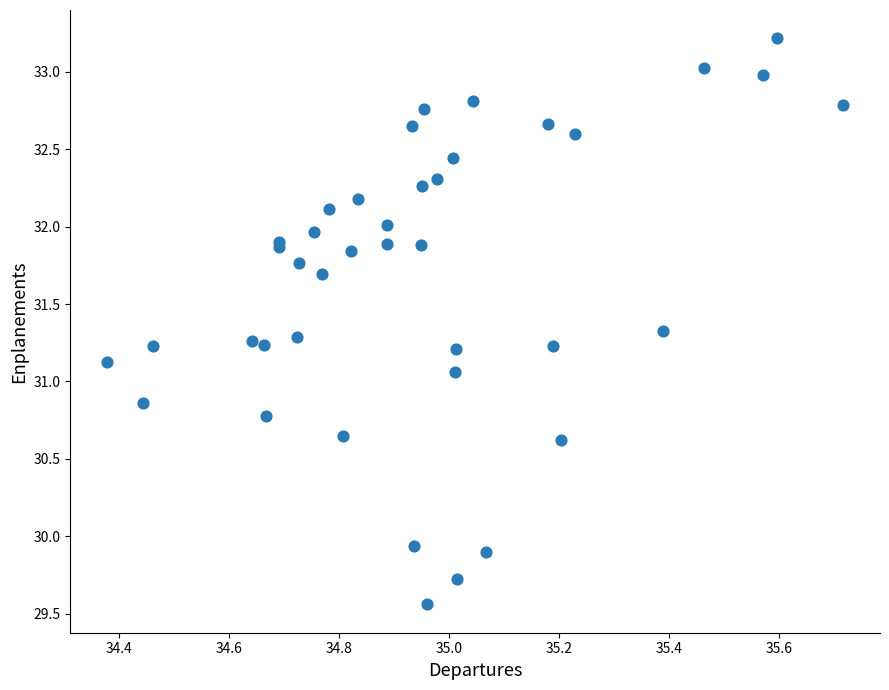

What Y value in the scatter plot is closest to 31?

31.1